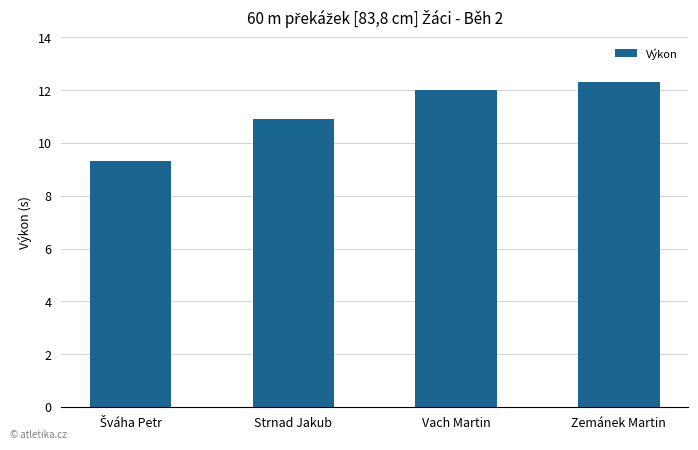

Reading left to right, what are all the values shown in this chart?

9.3	10.9	12.0	12.3